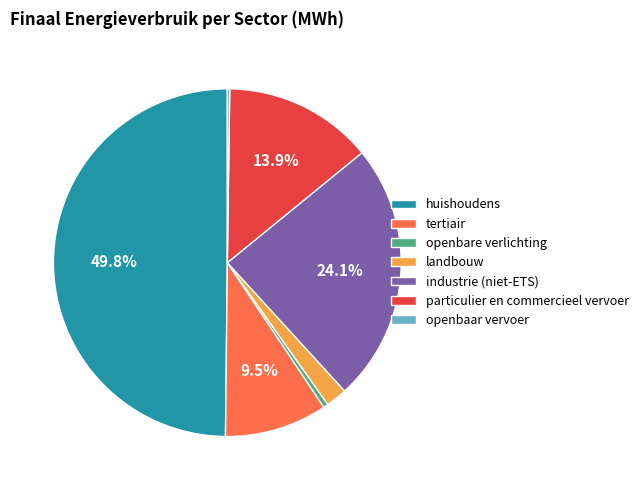

True or false: industrie (niet-ETS) accounts for 13% of the total.

False